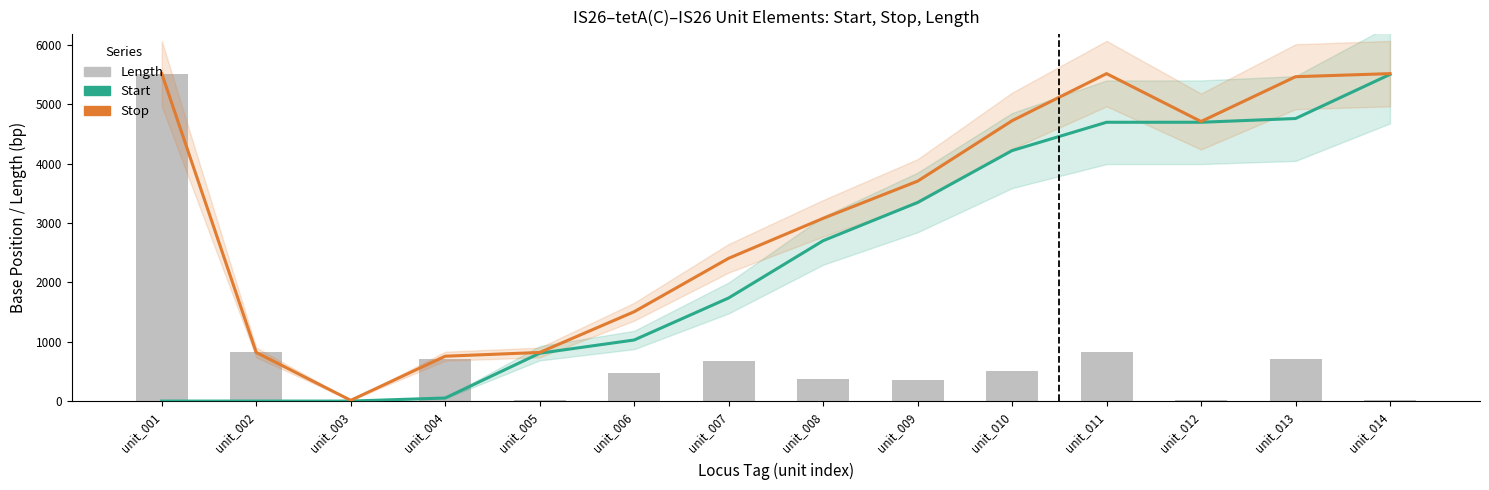

What is the difference between the second highest and second lowest values in the Length series?

806